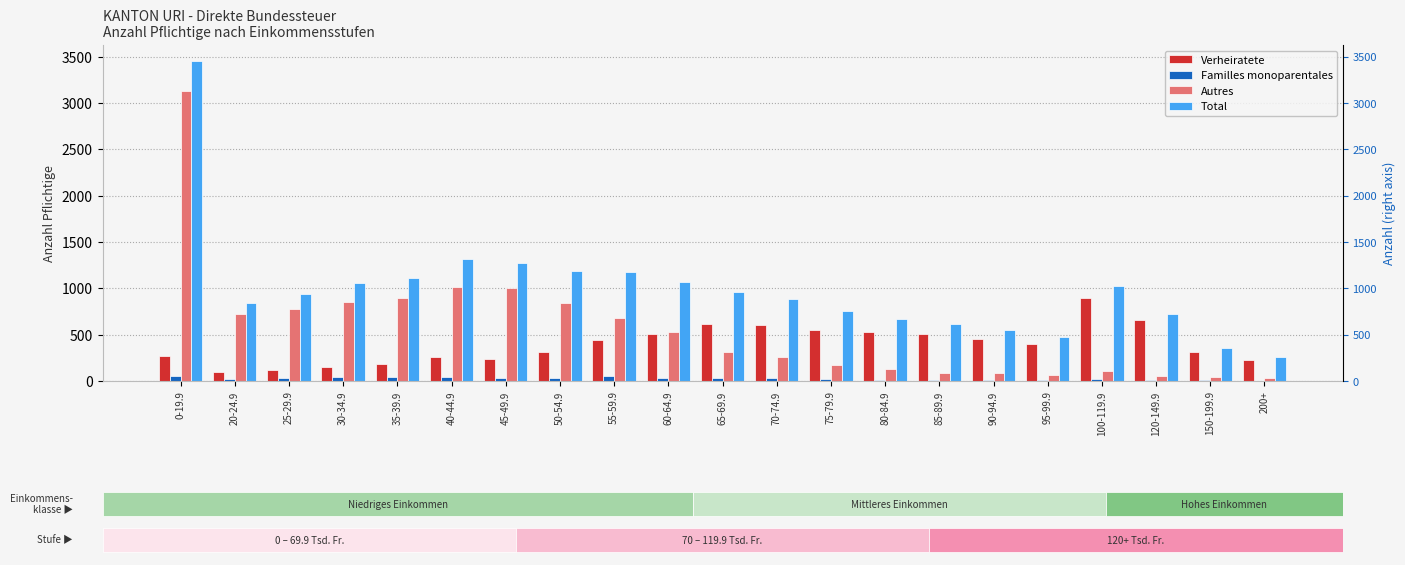

What is the approximate value of Total at 85-89.9?

614